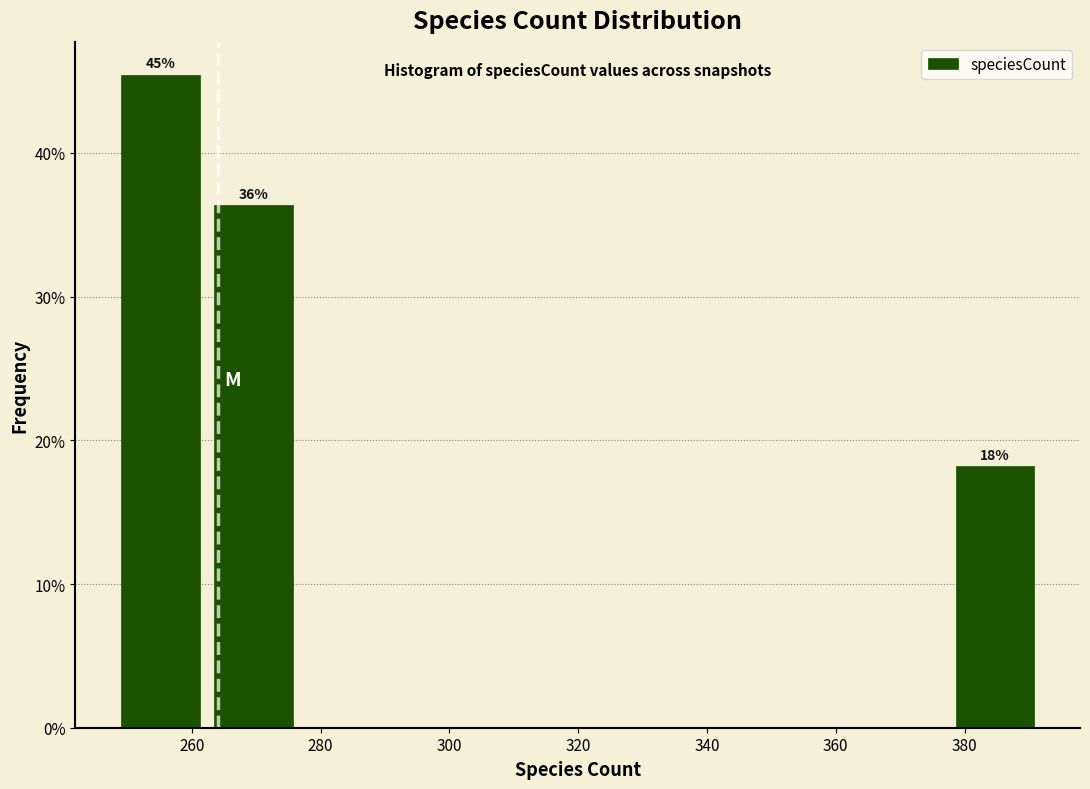

Over which range of the x-axis is the bar tallest?

249.0 to 263.4